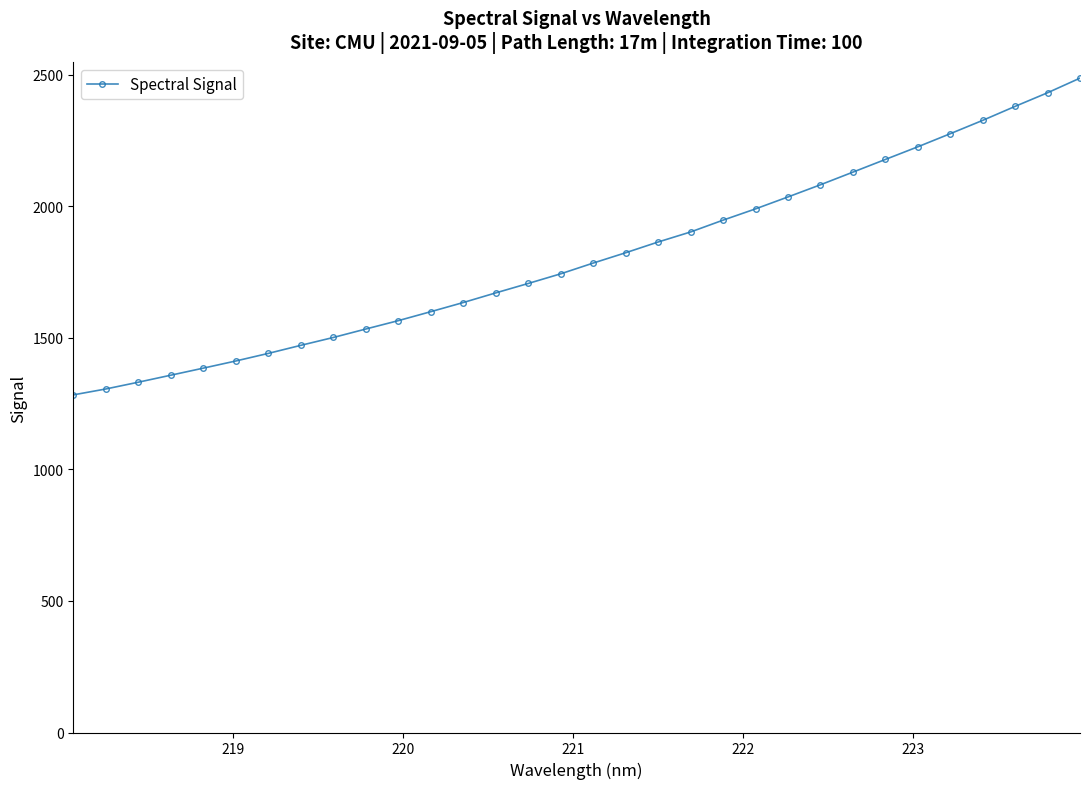

How many distinct data groups are displayed?

1